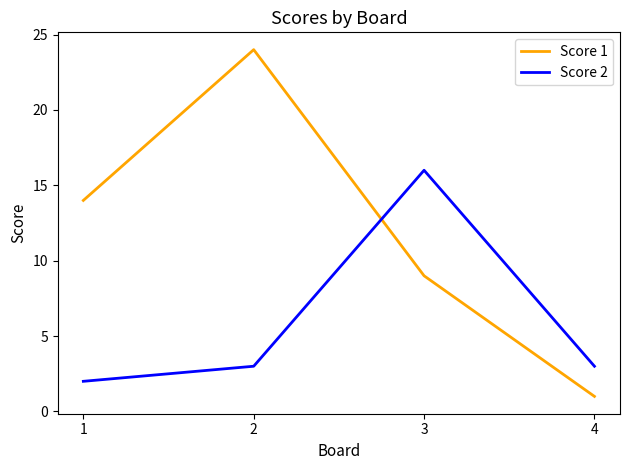

Where do Score 2 and Score 1 first cross each other?

2 and 3